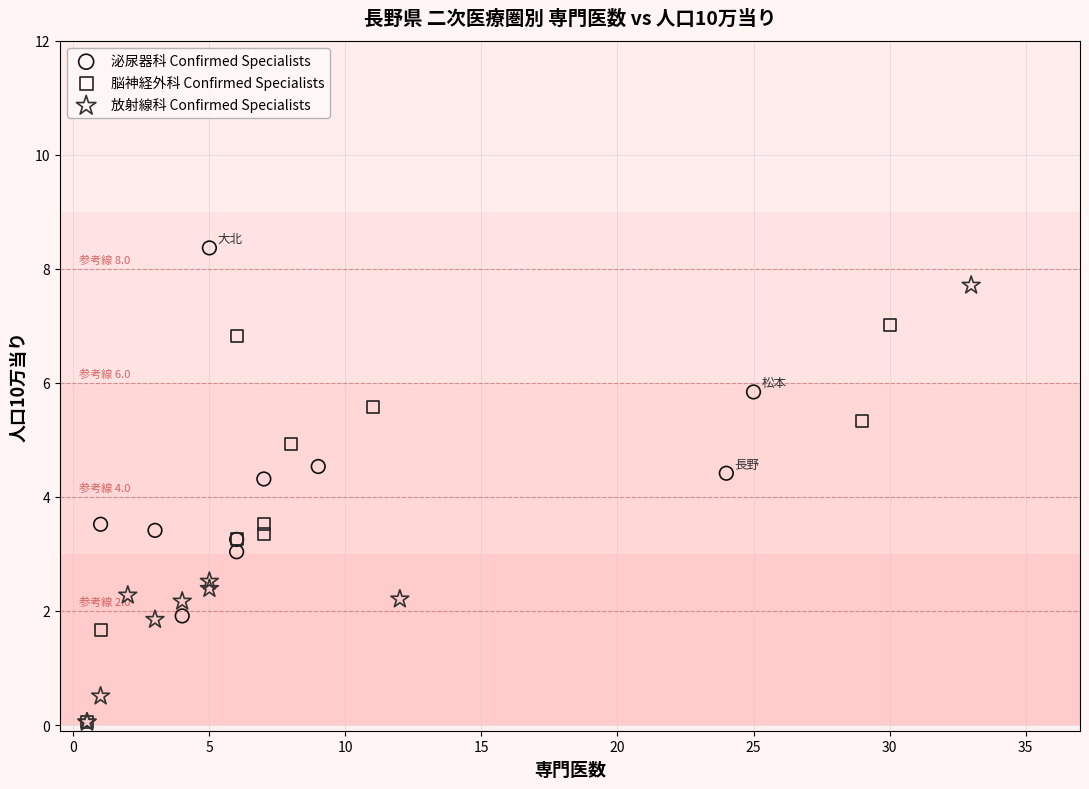

Which series contains the highest Y value?

泌尿器科 Confirmed Specialists